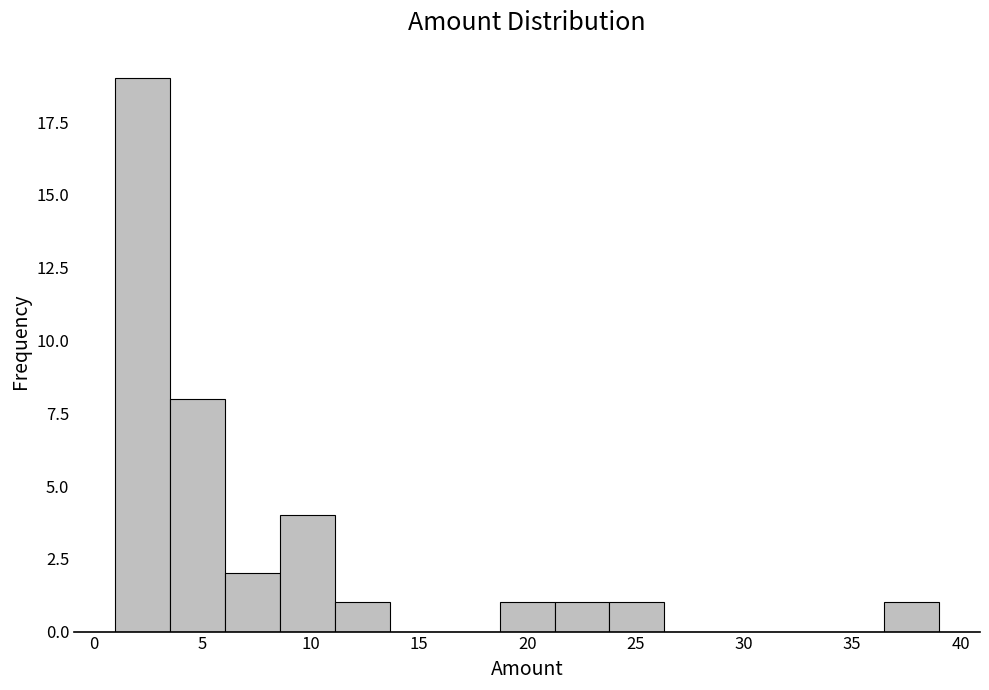

Reading left to right, transcribe this chart: for each bar, give the range it covers on the x-axis and its height. Neither the bar edges nor the heights are printed on the chart, so give them approximately, as read against the axes.

1.0 to 3.5: 19
3.5 to 6.0: 8
6.0 to 8.5: 2
8.5 to 11.0: 4
11.0 to 13.5: 1
13.5 to 16.0: 0
16.0 to 18.5: 0
18.5 to 21.5: 1
21.5 to 24.0: 1
24.0 to 26.5: 1
26.5 to 29.0: 0
29.0 to 31.5: 0
31.5 to 34.0: 0
34.0 to 36.5: 0
36.5 to 39.0: 1